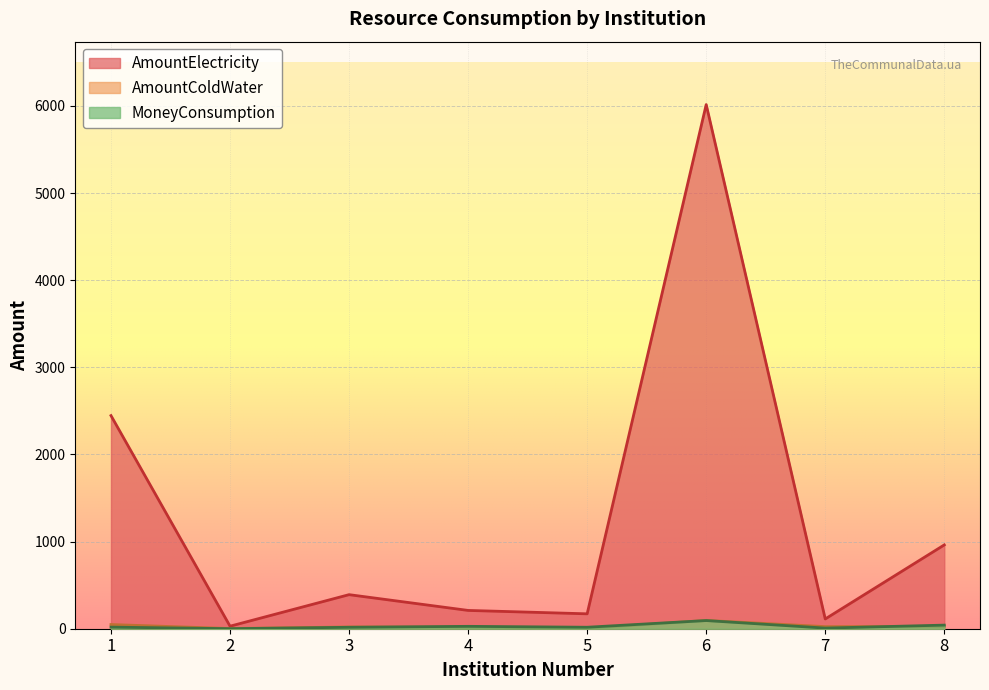

The AmountColdWater series shows 33.6 at 3. True or false?

False